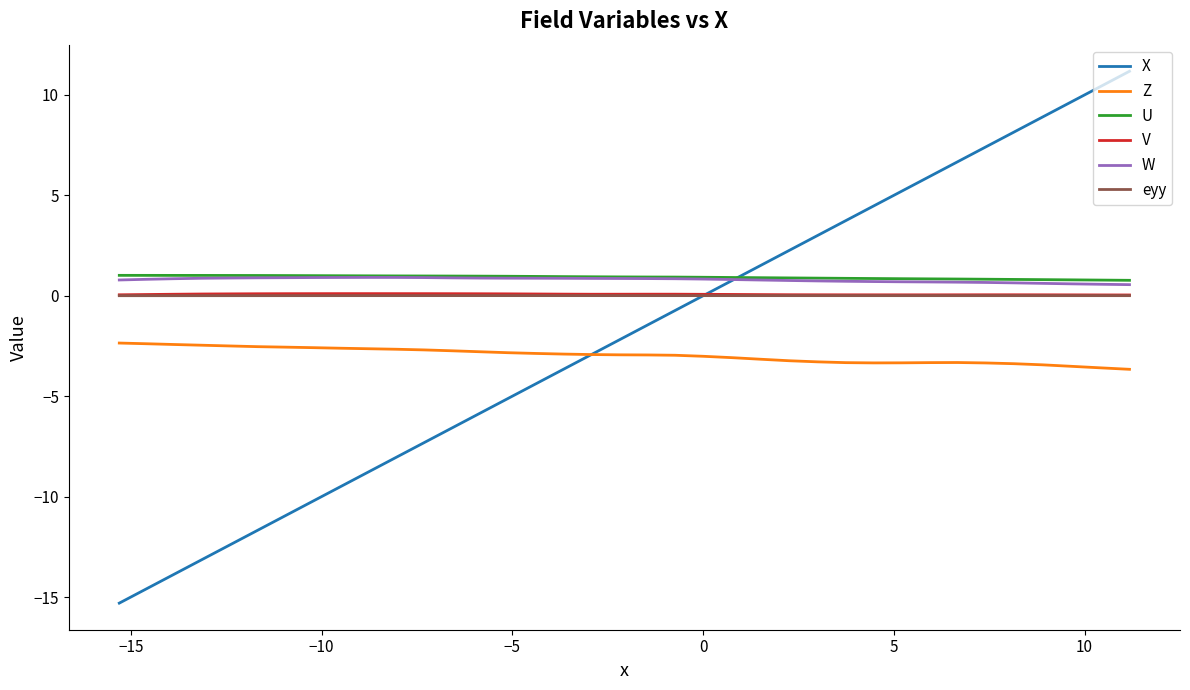

How many lines are shown in the chart?

6